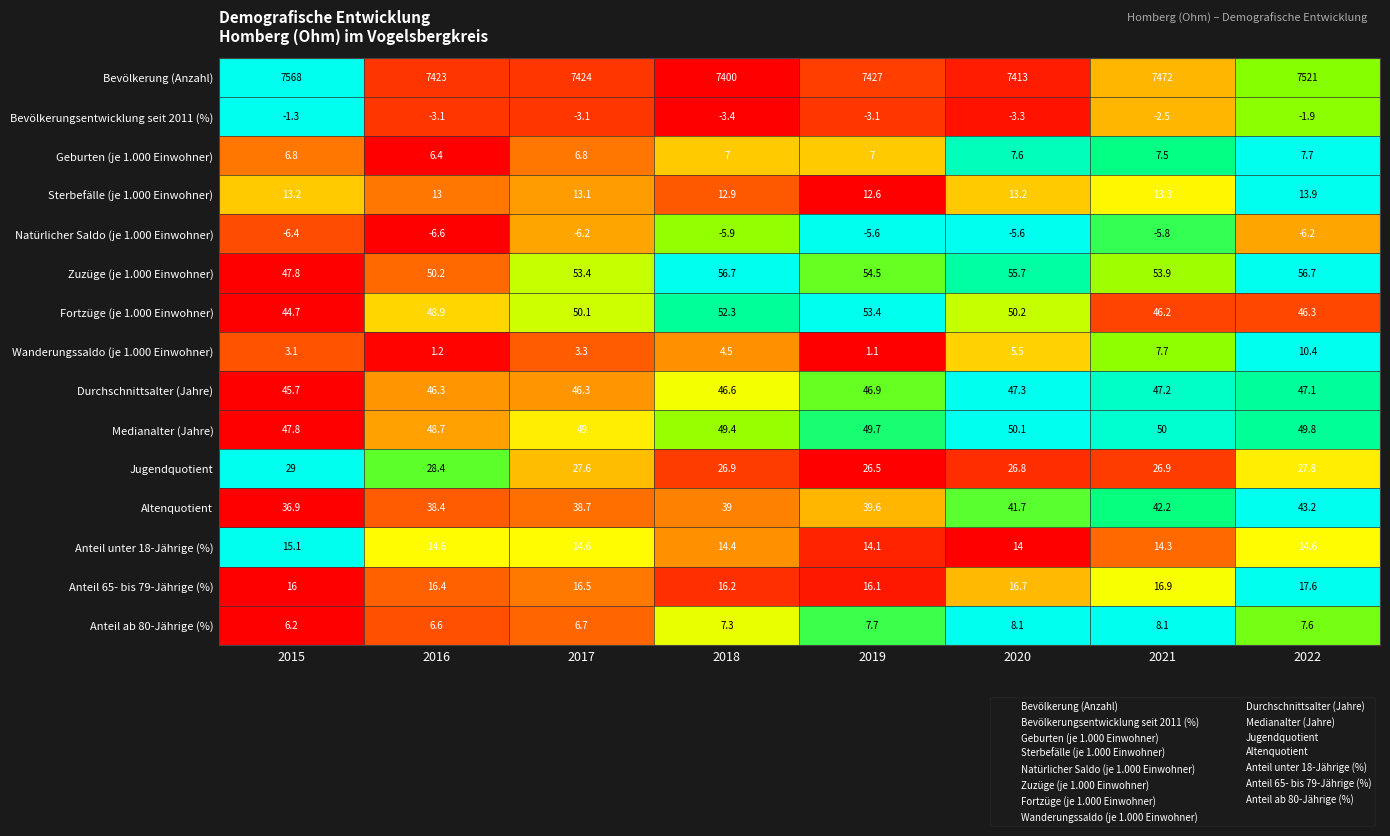

What is the average value of the Anteil unter 18-Jährige (%) series?

14.5